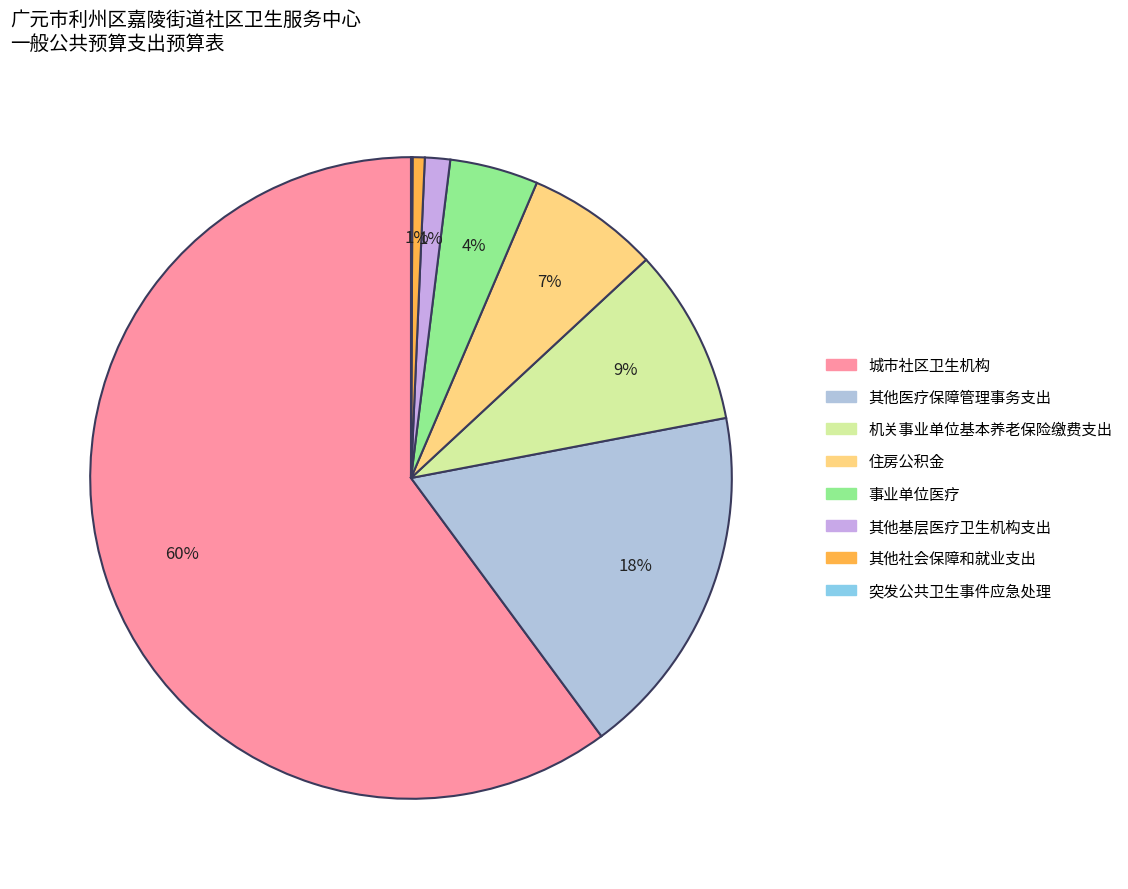

Which category has the biggest portion of the pie?

城市社区卫生机构